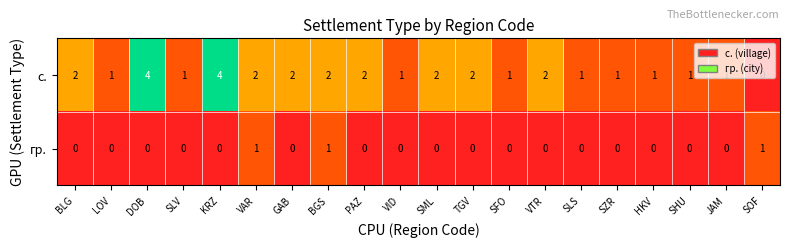

How many distinct data groups are displayed?

2